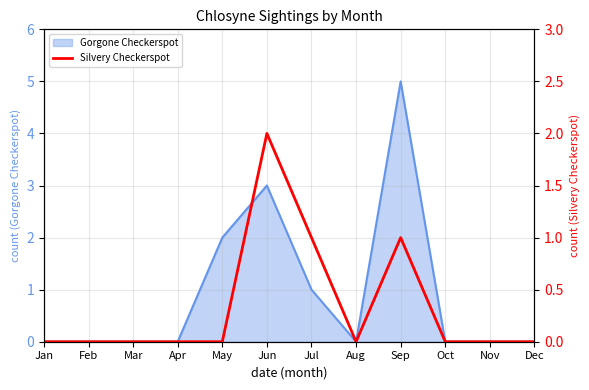

Which category has the highest value in the Gorgone Checkerspot series?

Sep